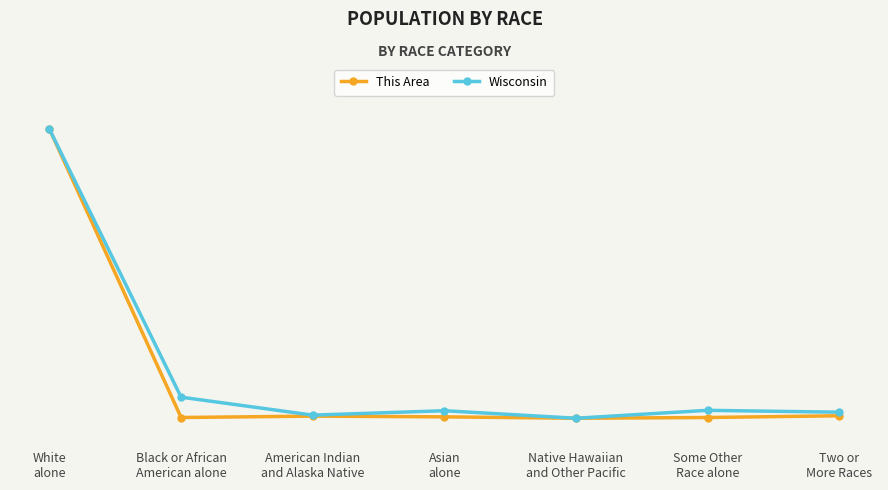

Is this an area chart (filled region under the line)?

No